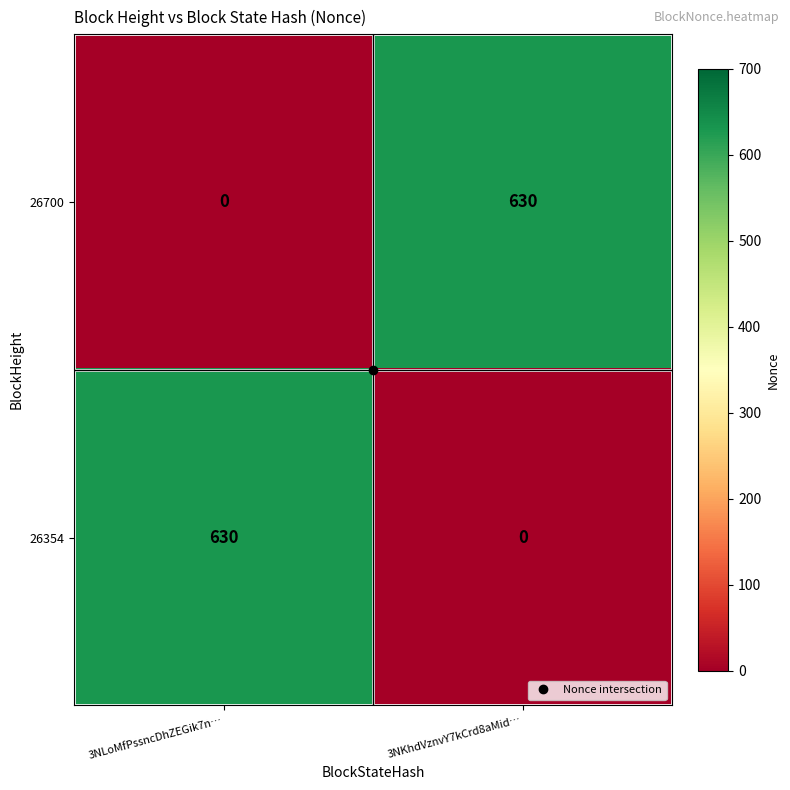

At which label does 26354 reach its minimum?

3NKhdVznvY7kCrd8aMid…